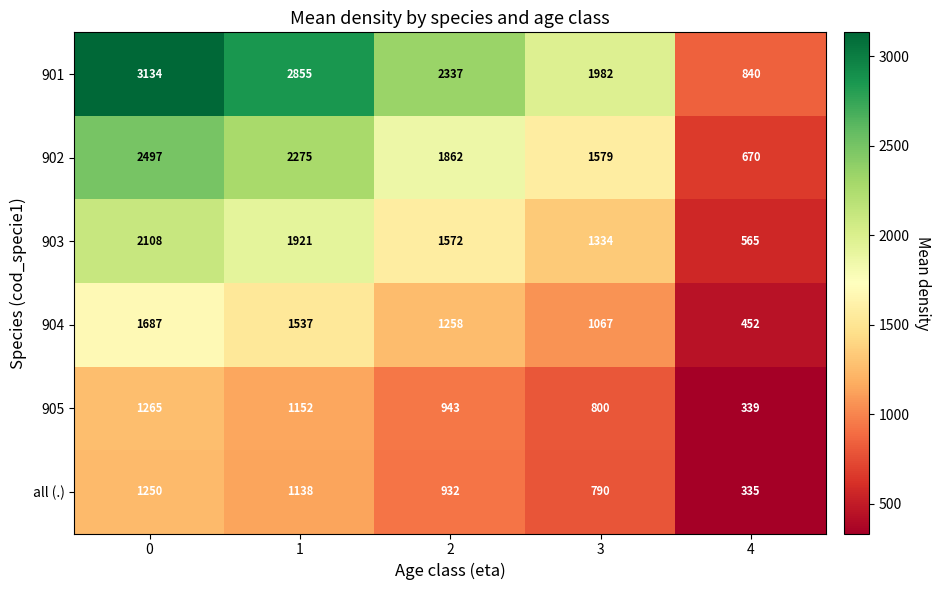

List the series in order of their peak value, highest first.

901, 902, 903, 904, 905, all (.)